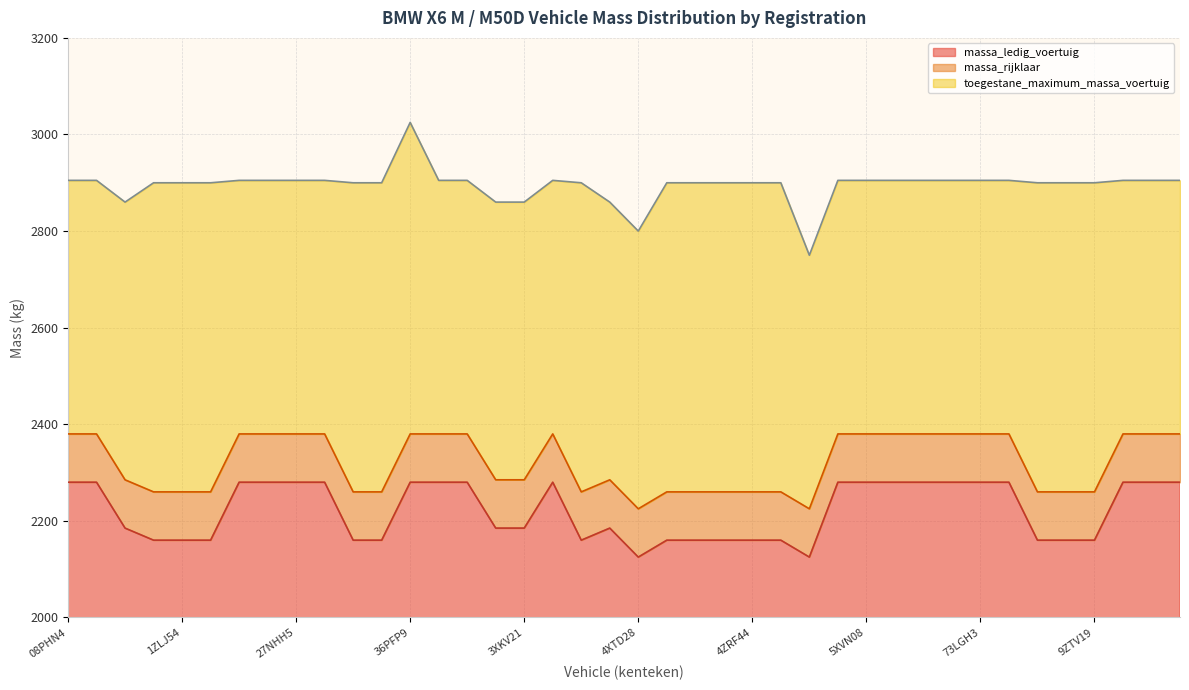

True or false: massa_rijklaar and toegestane_maximum_massa_voertuig intersect in this chart.

False